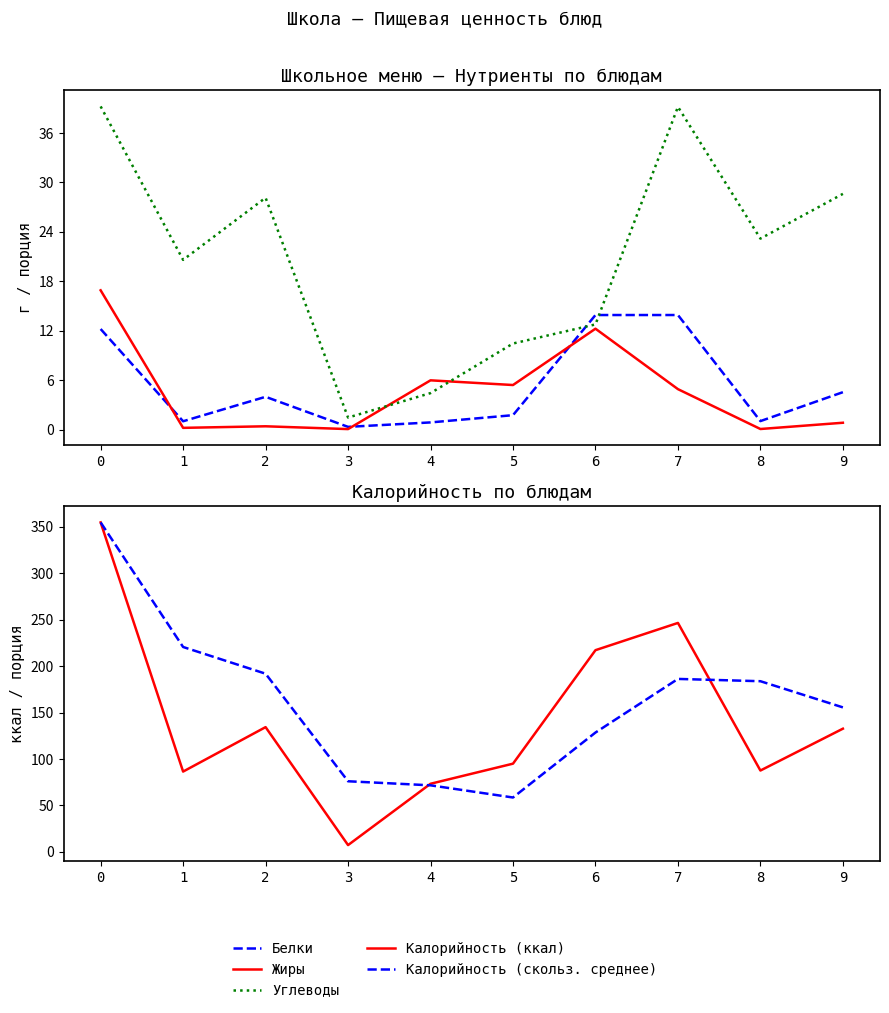

Between 8 and 2, which is larger?

2